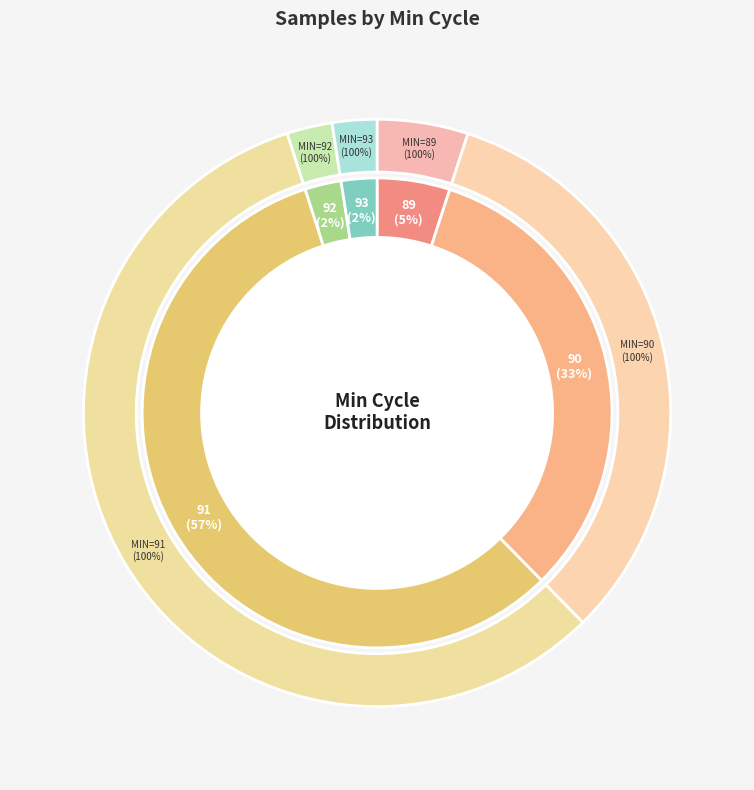

Which has a higher value, 92 or 90?

90